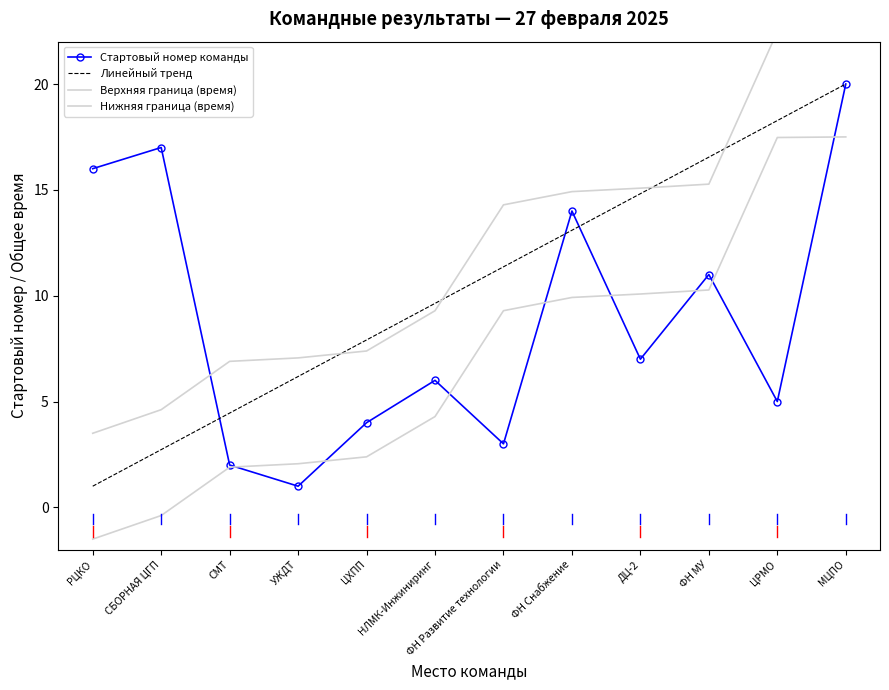

What position from the left is ФН Развитие технологии?

7